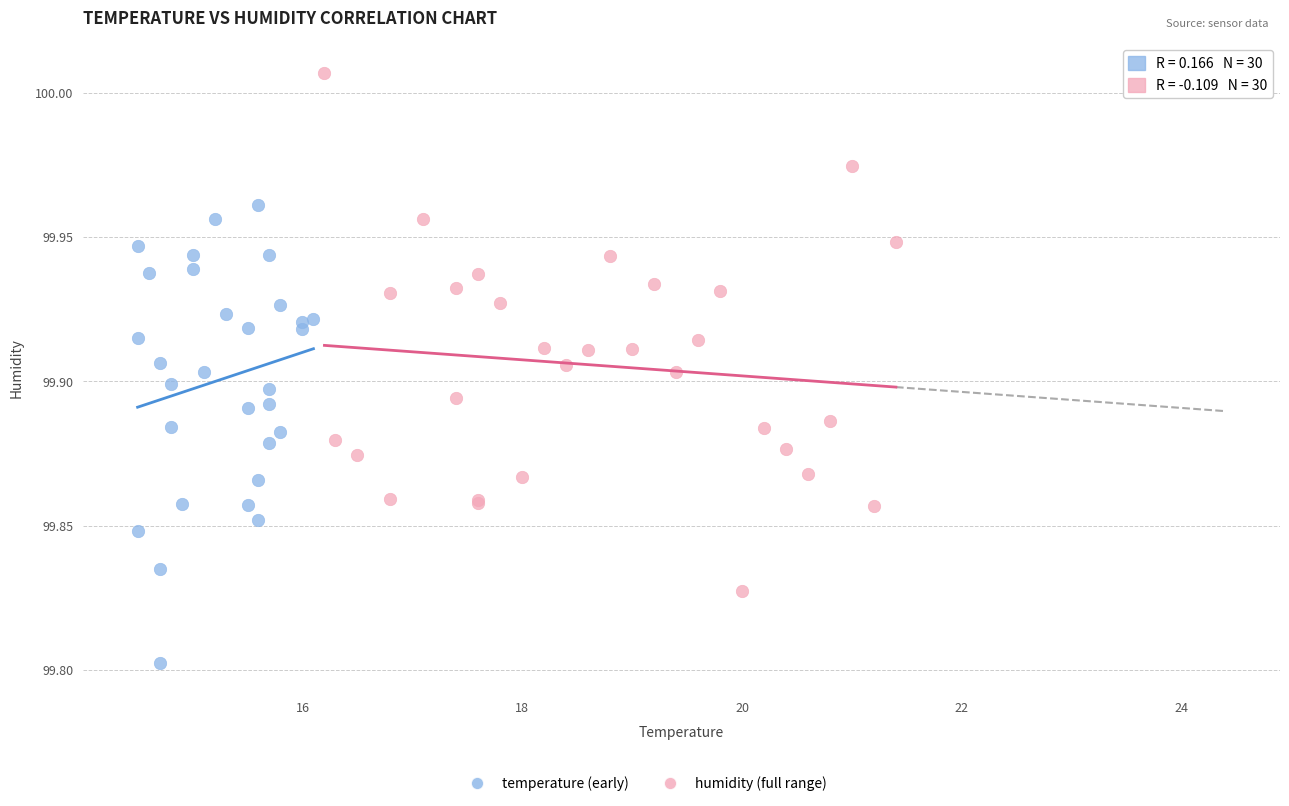

Which series has the widest spread of Y values?

humidity (full range)